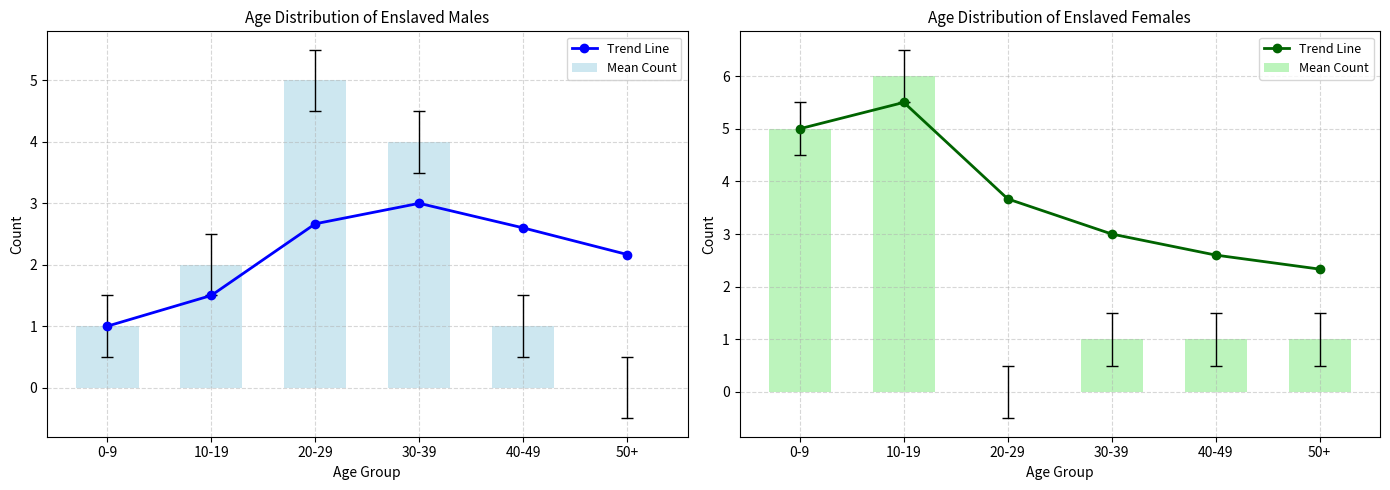

Which series changed the most between 10-19 and 20-29?

Mean Count